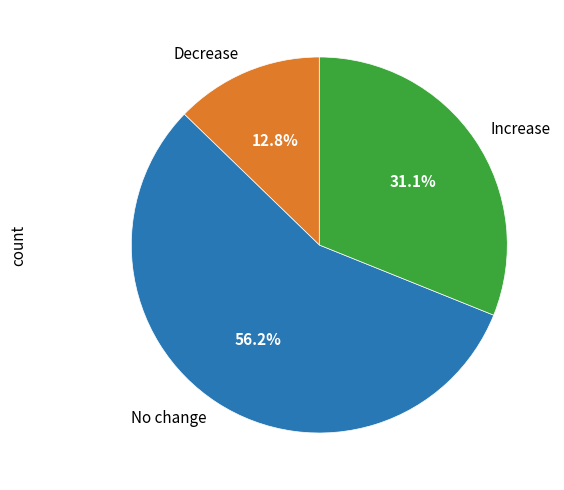

Which category has the biggest portion of the pie?

No change